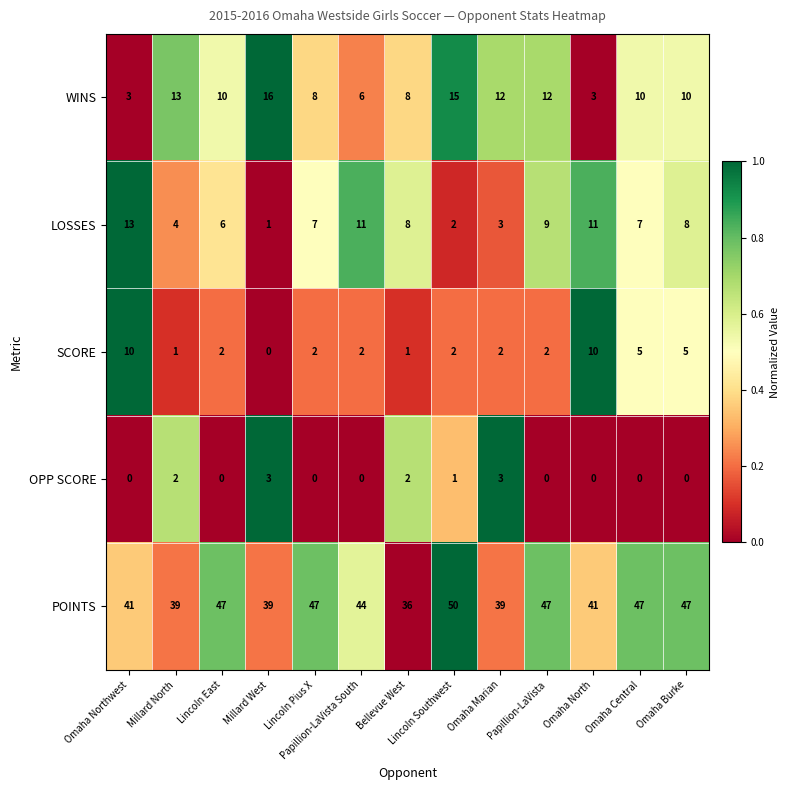

What is the total value across all series at Omaha North?

65